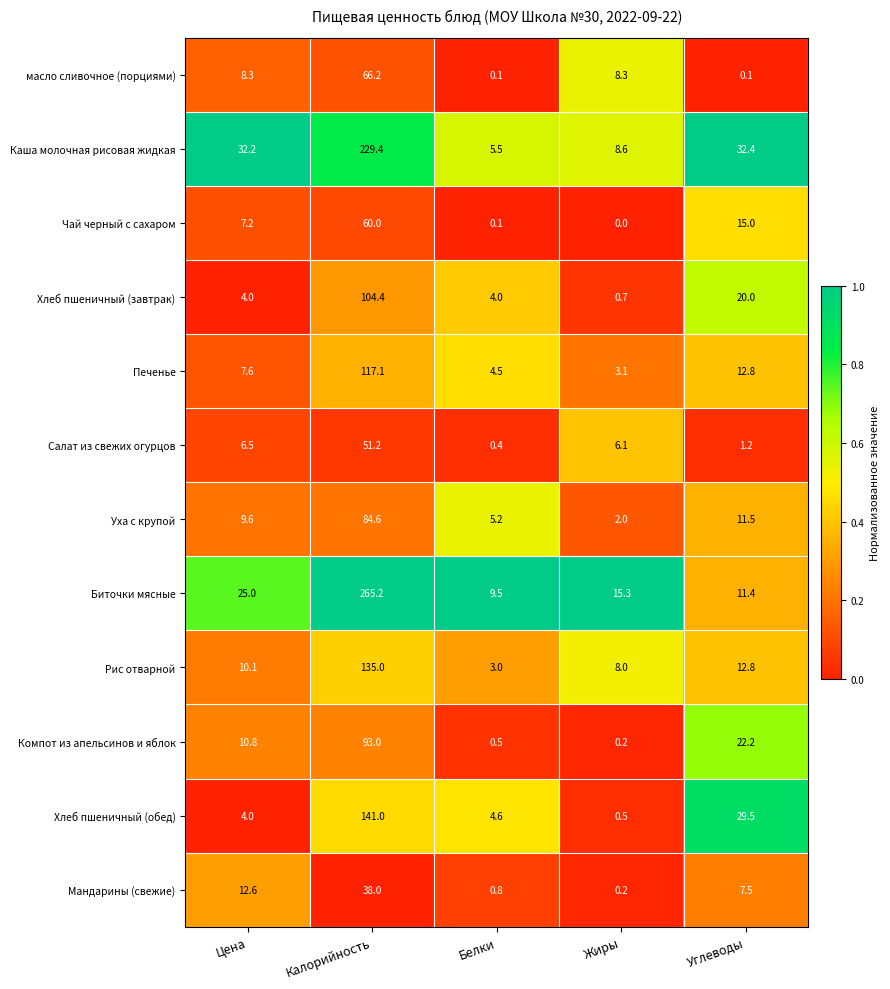

Is the value of Печенье at Белки greater than the value of масло сливочное (порциями) at Цена?

No